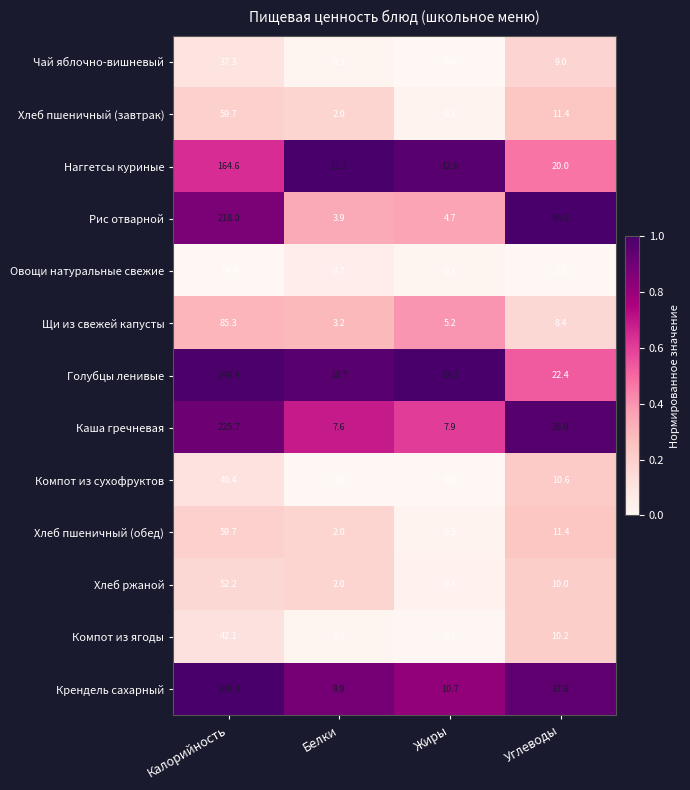

Count the number of data series in this chart.

13